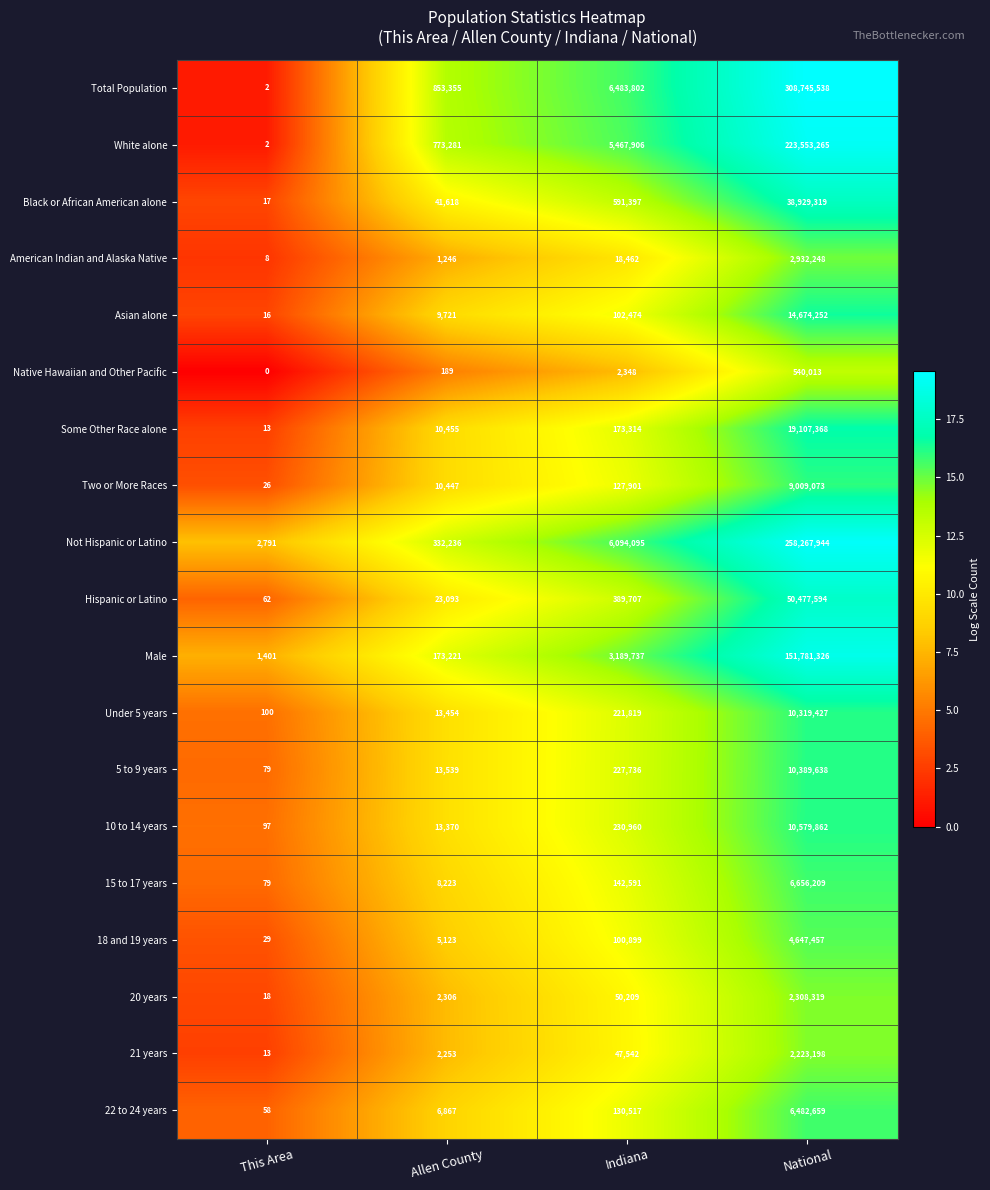

How many distinct data groups are displayed?

19